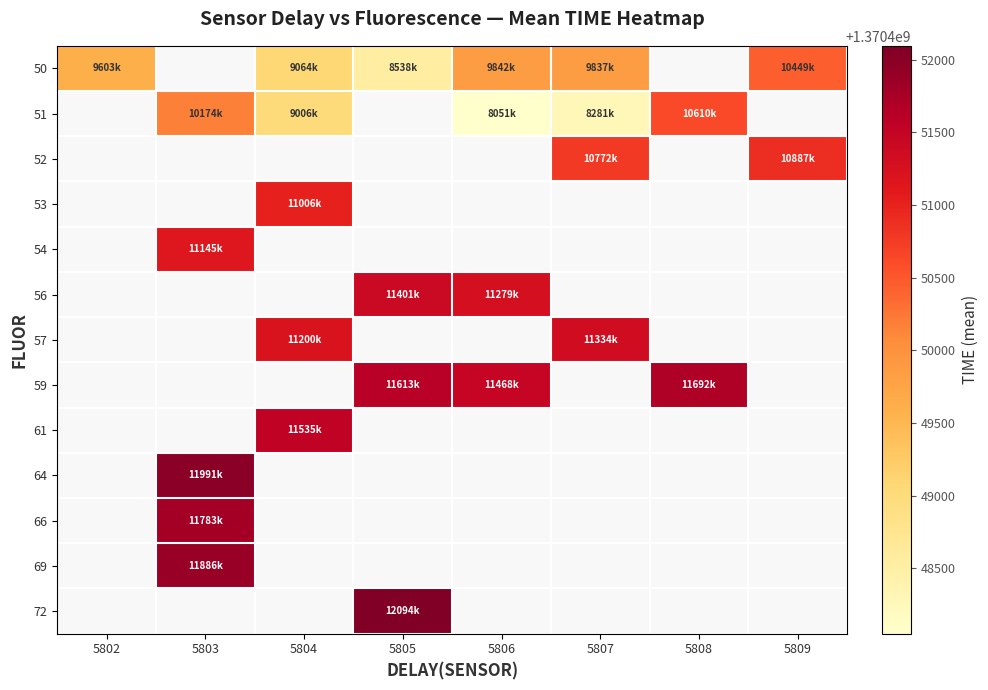

Count the number of data series in this chart.

13